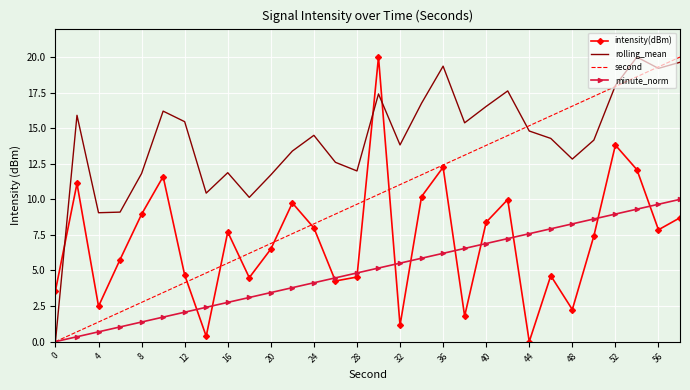

List the series in order of their overall mean, highest first.

rolling_mean, second, intensity(dBm), minute_norm